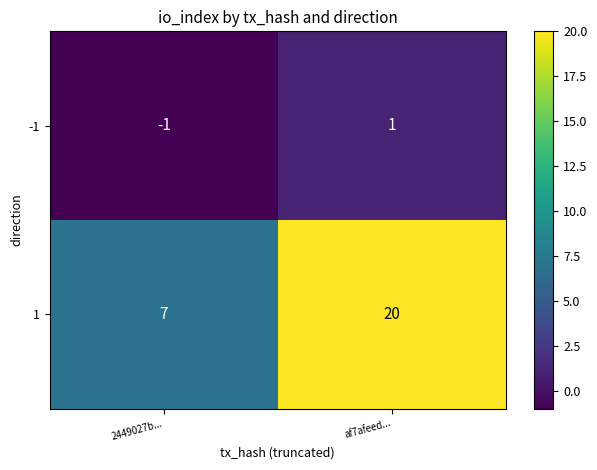

The value of 1 at 2449027b... is 7. True or false?

True